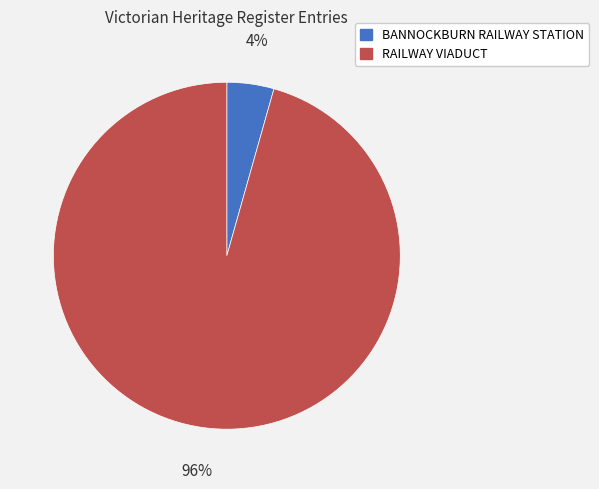

To the nearest percent, what is the combined percentage of RAILWAY VIADUCT and BANNOCKBURN RAILWAY STATION?

100%